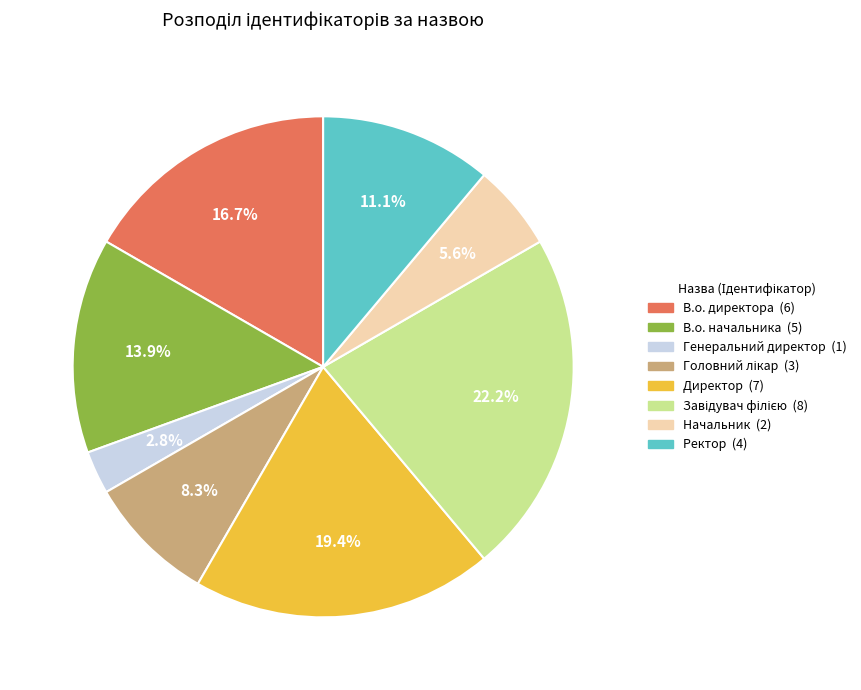

To the nearest percent, what percentage of the pie is Ректор?

11%